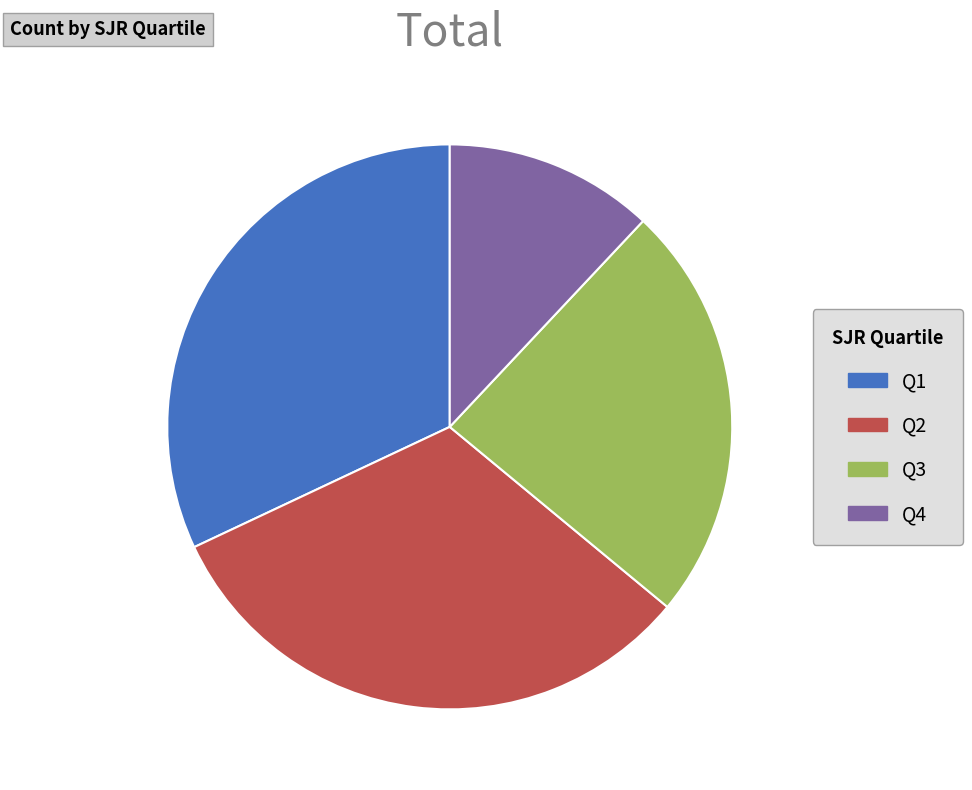

Is the sum of Q4 and Q2 greater than half?

No